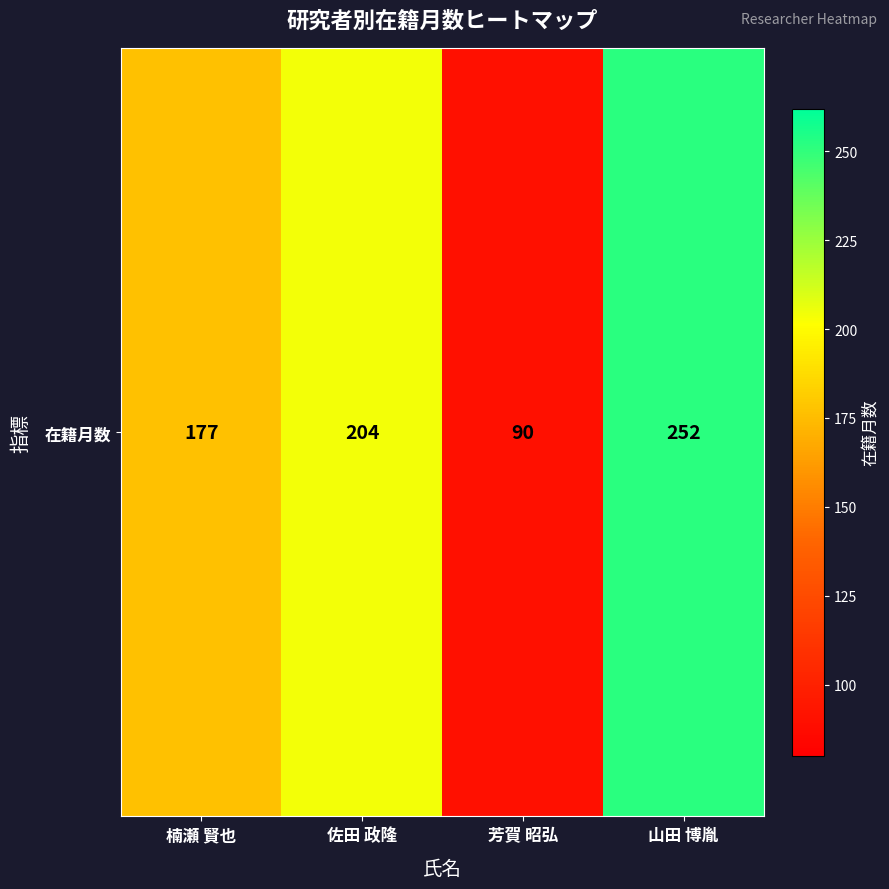

What is the change in value from 芳賀 昭弘 to 山田 博胤?

+162